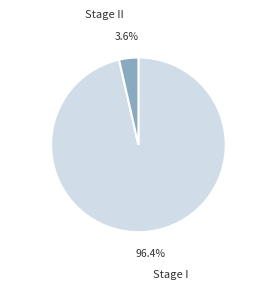

True or false: Stage II accounts for 13% of the total.

False